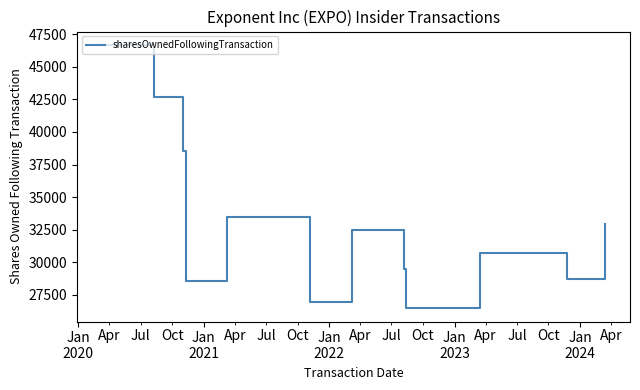

What is the difference between the maximum and minimum values?

20263